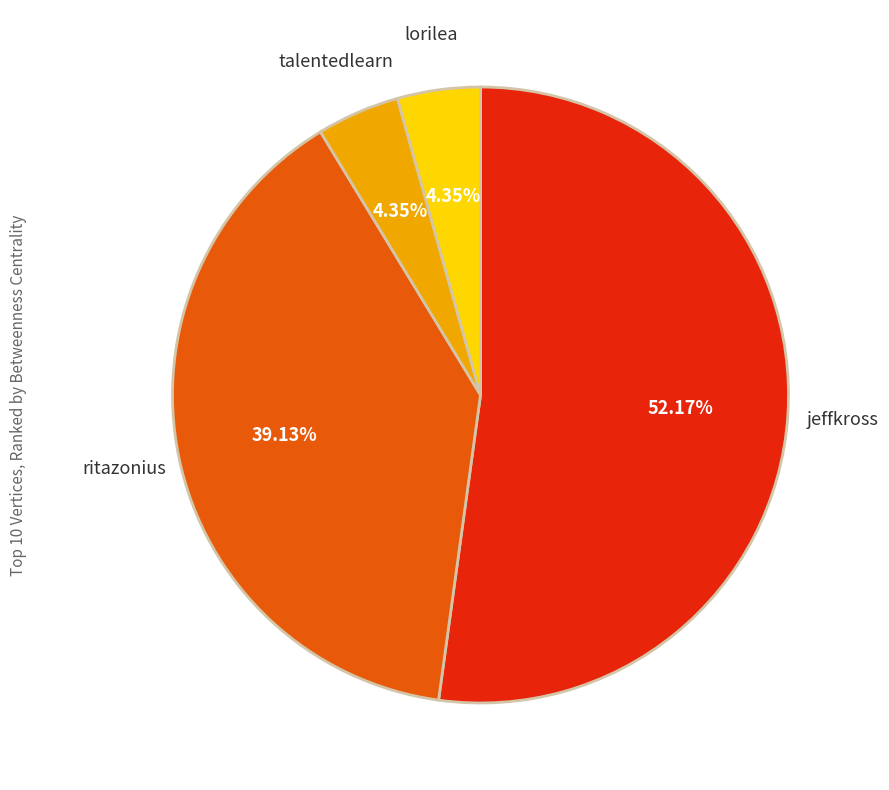

Is there any slice that represents more than half of the pie?

Yes